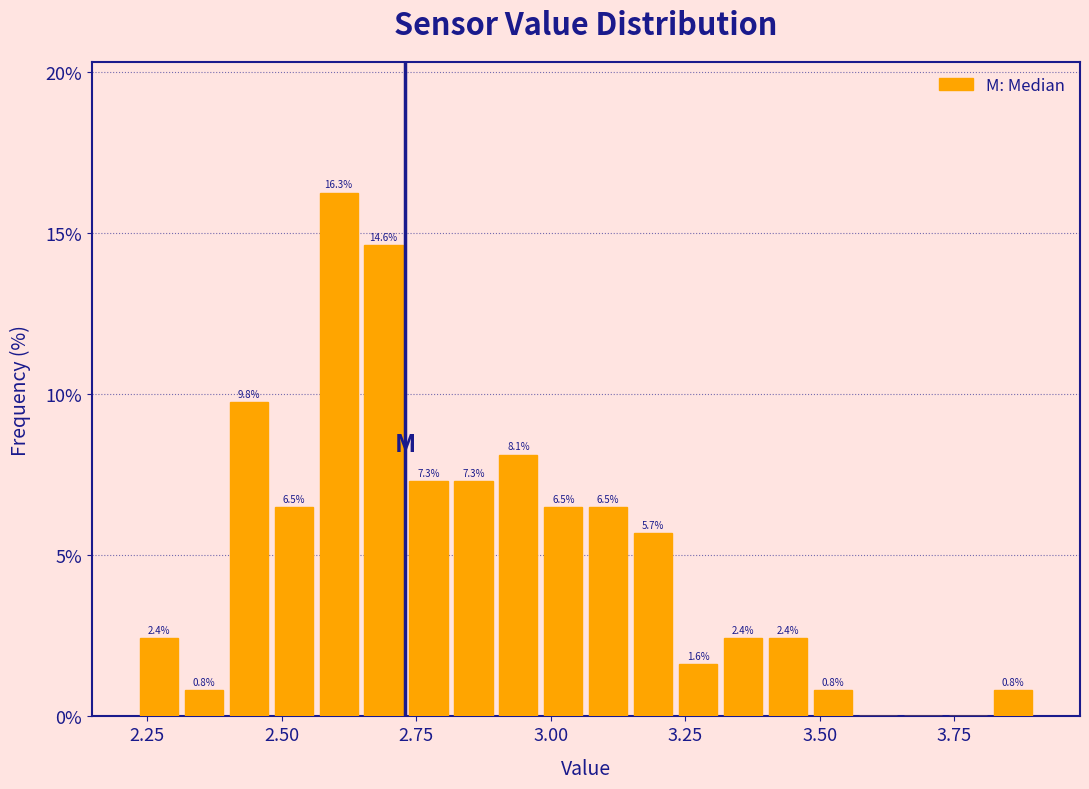

Around what value on the x-axis is the tallest bar? Give the approximate position of its centre, as read against the axis.

2.60